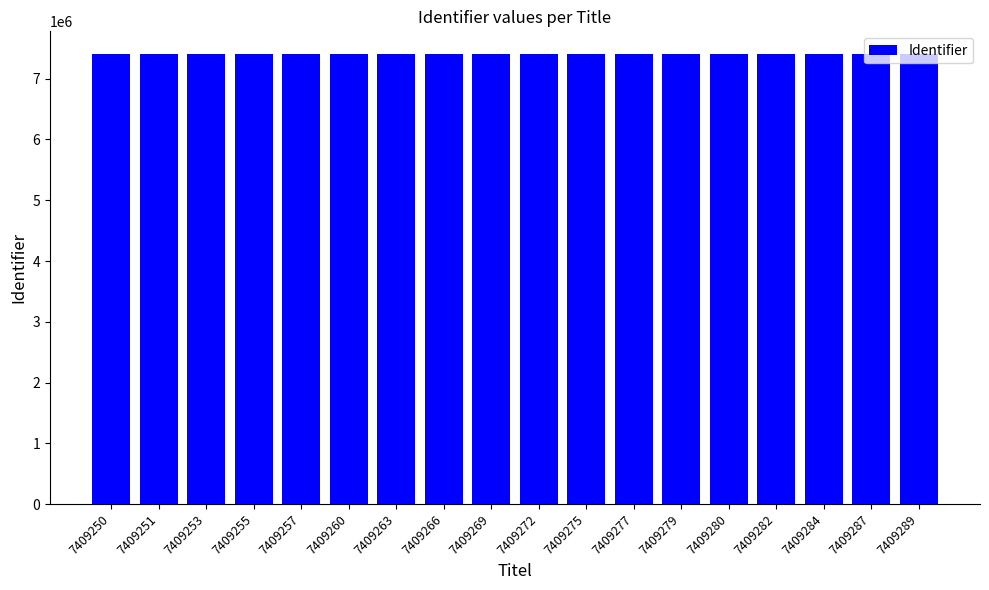

Approximately how many times larger is the value at 7409272 compared to 7409282?

1.0